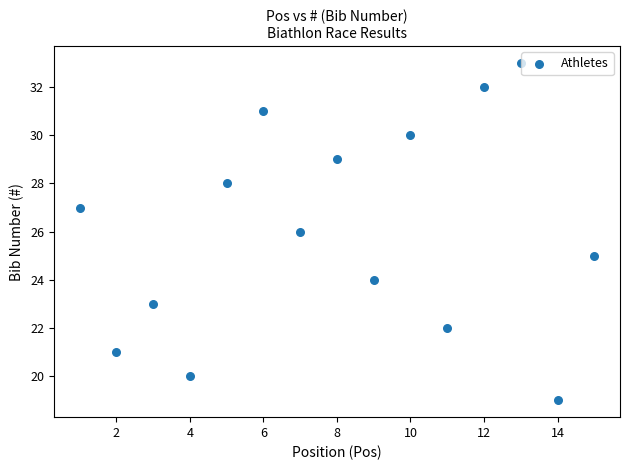

What is the range of X values (max minus min)?

14